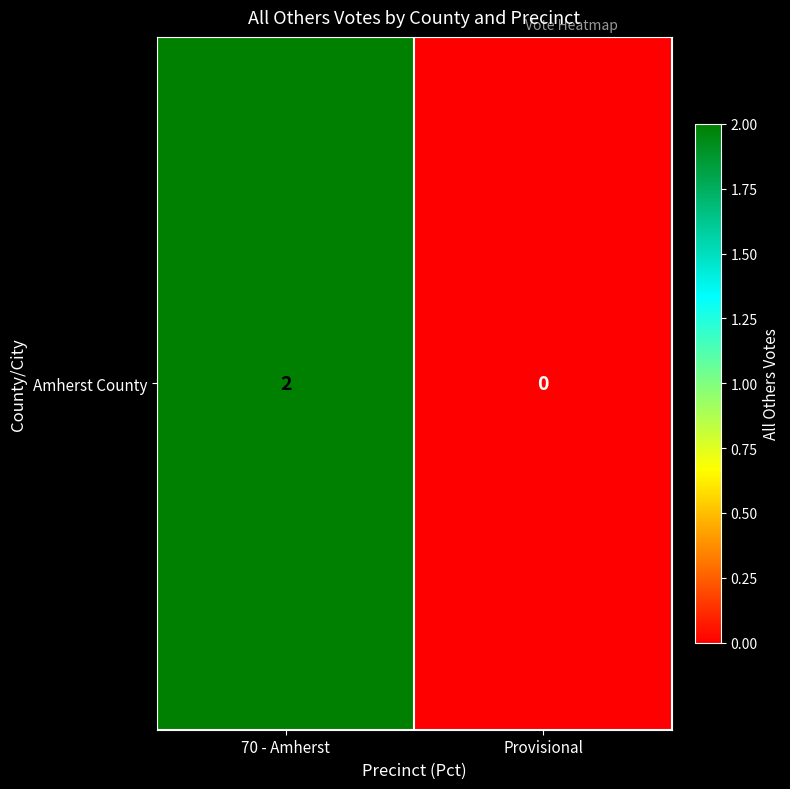

Which label corresponds to the largest value in the chart?

70 - Amherst